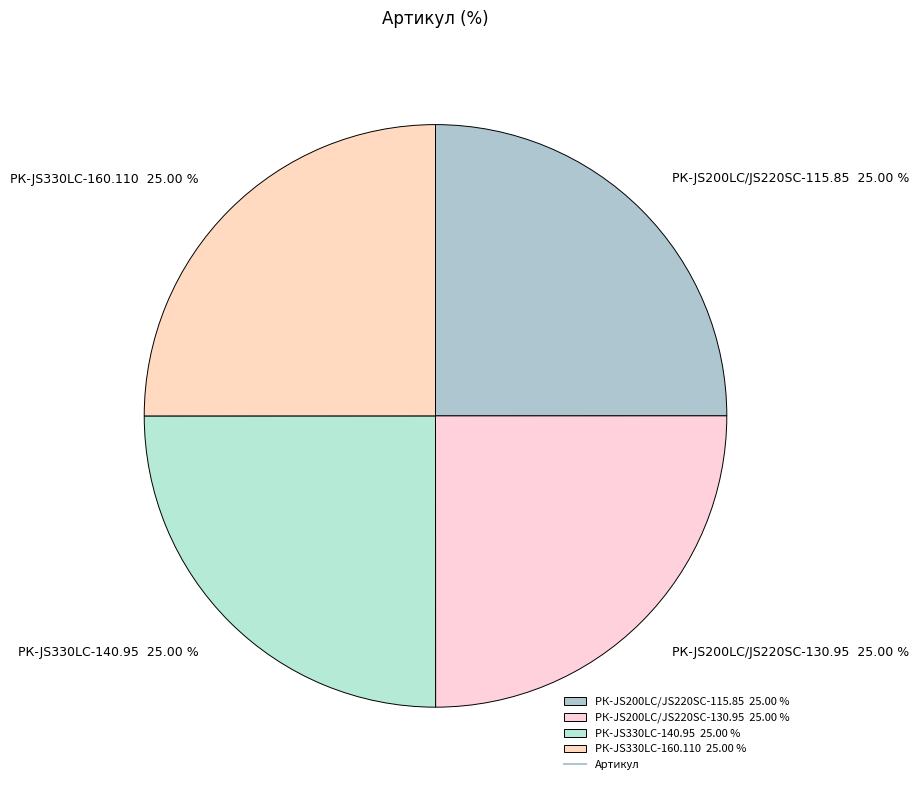

Is РК-JS330LC-140.95 the majority of the pie?

No